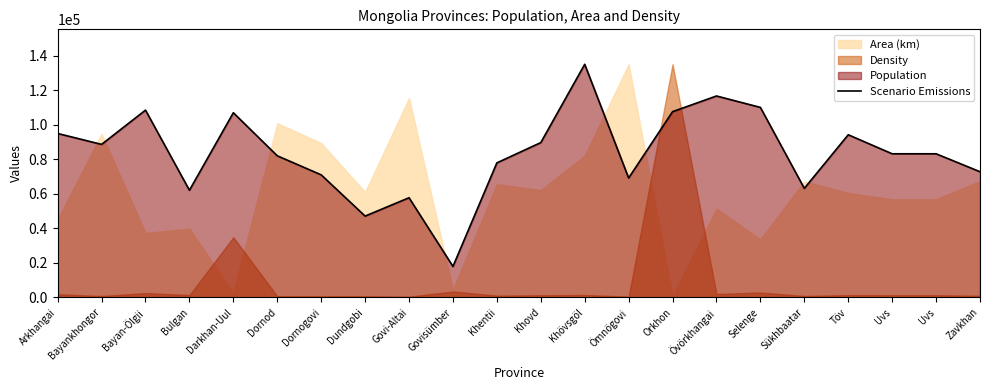

What is the ratio of the value at Uvs to the value at Övörkhangai?

0.7